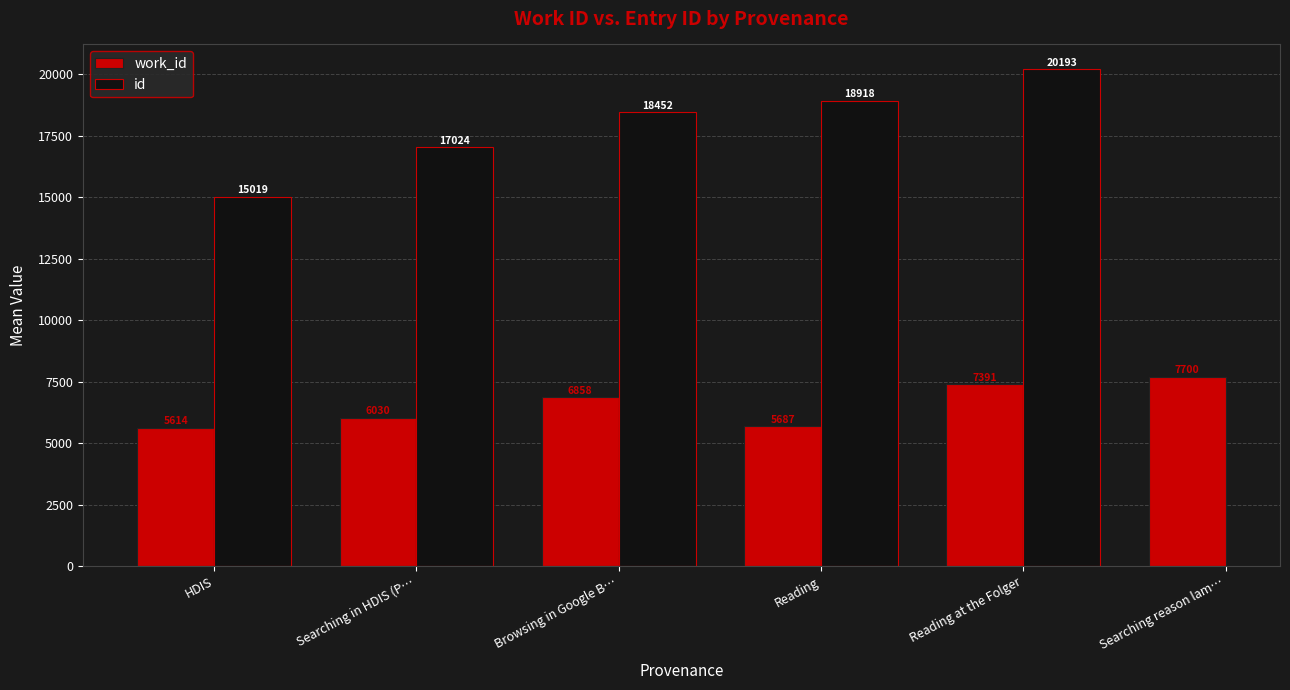

How many values in the work_id series are below 6858?

3